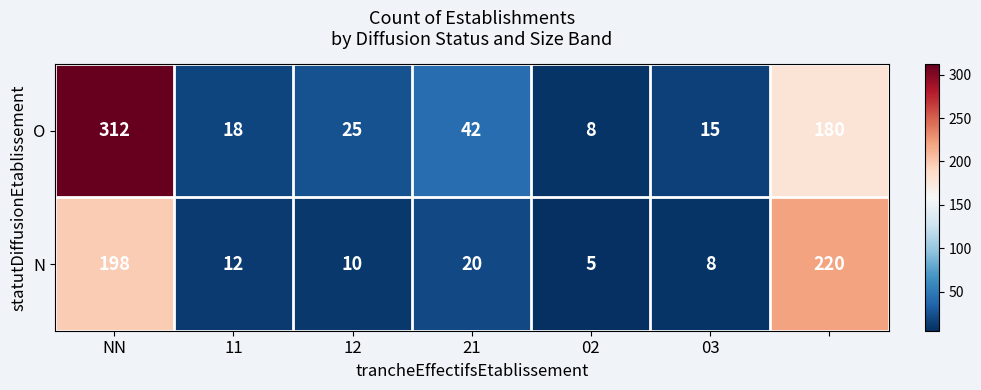

What is the smallest value displayed?

5